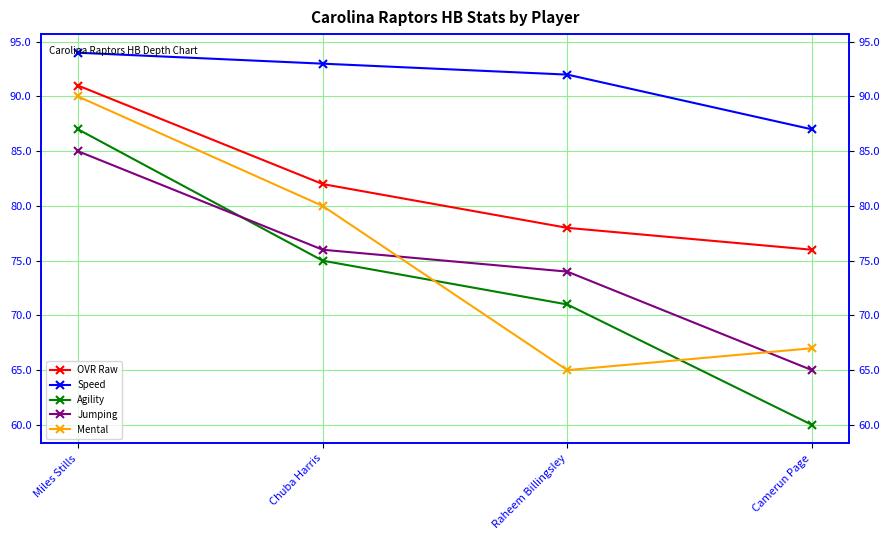

True or false: Speed has a value of 24 at Camerun Page.

False